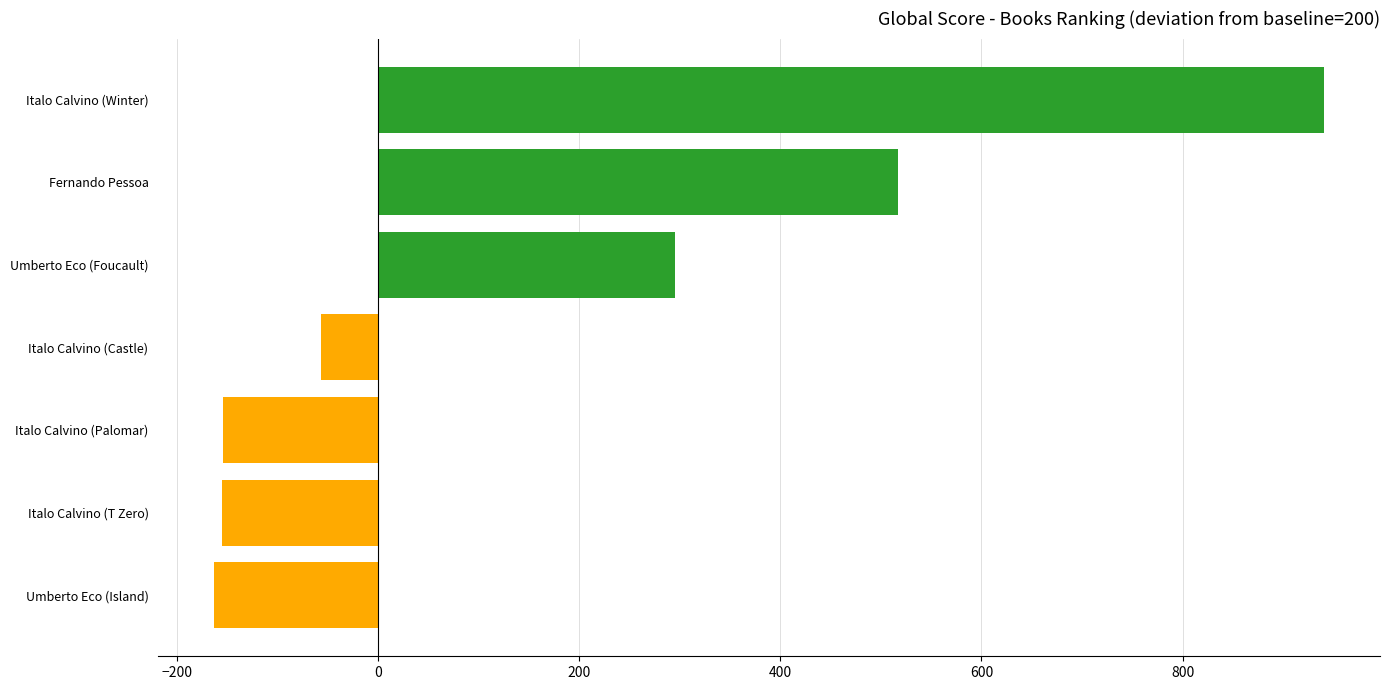

What is the ratio of the value at Umberto Eco (Foucault) to the value at Fernando Pessoa?

0.6